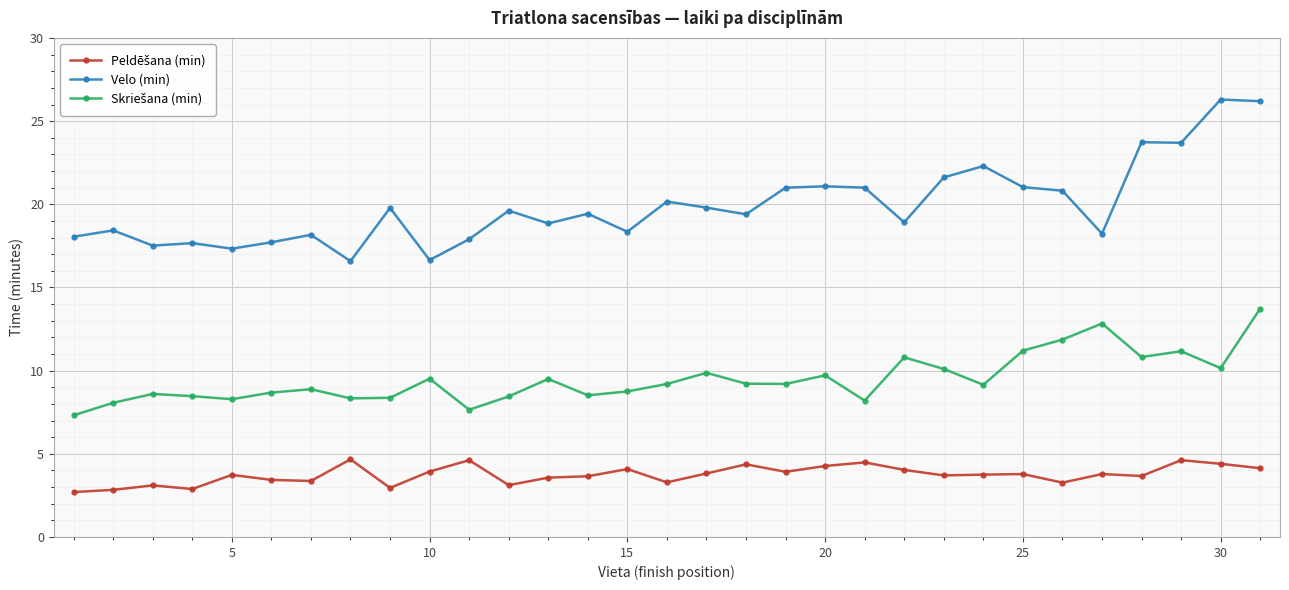

True or false: Velo (min) has more than 2 points higher than both neighbors.

True